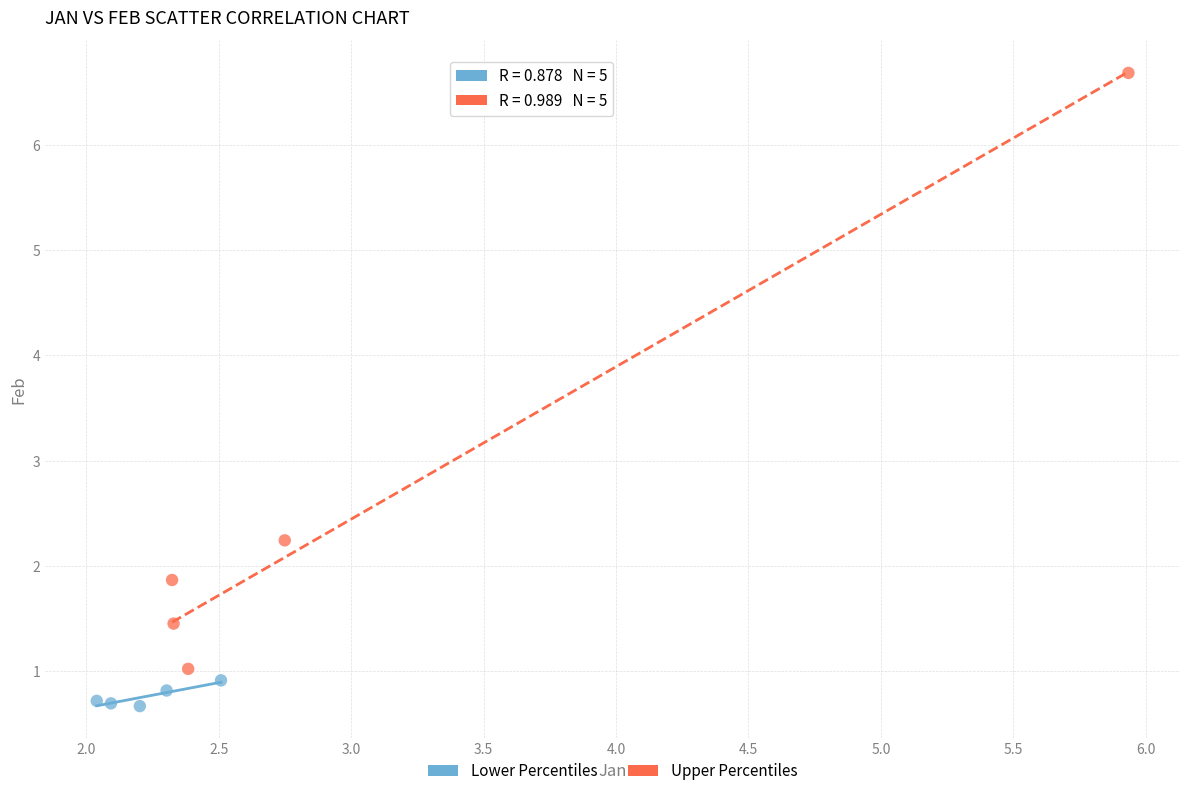

Which series reaches the minimum Y coordinate?

Lower Percentiles